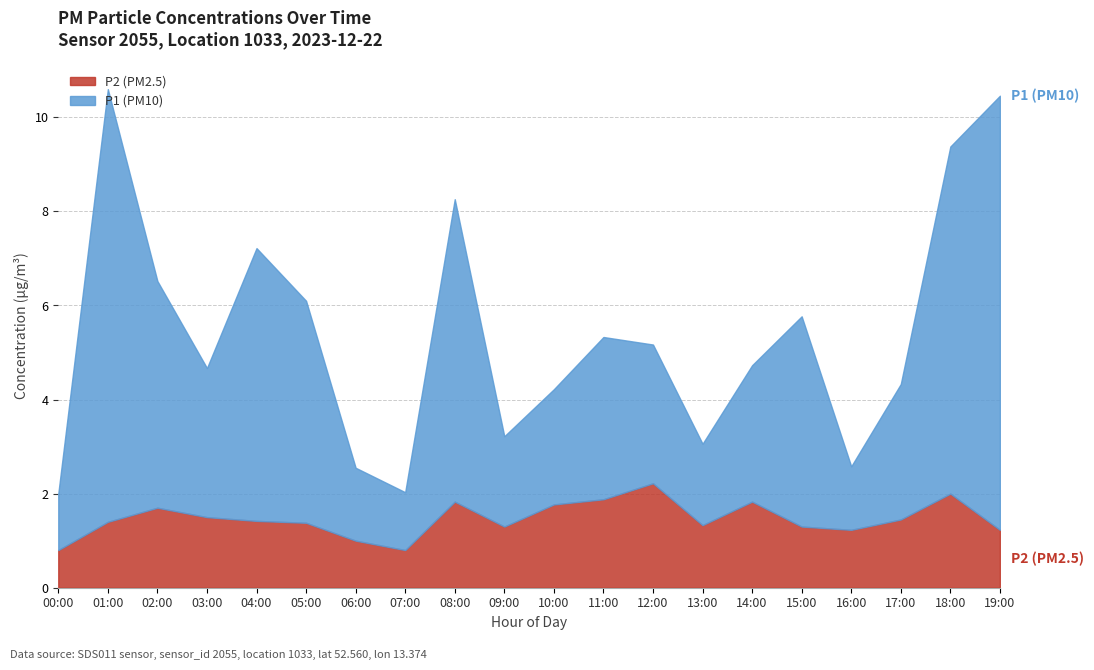

What is the smallest value displayed?

0.8